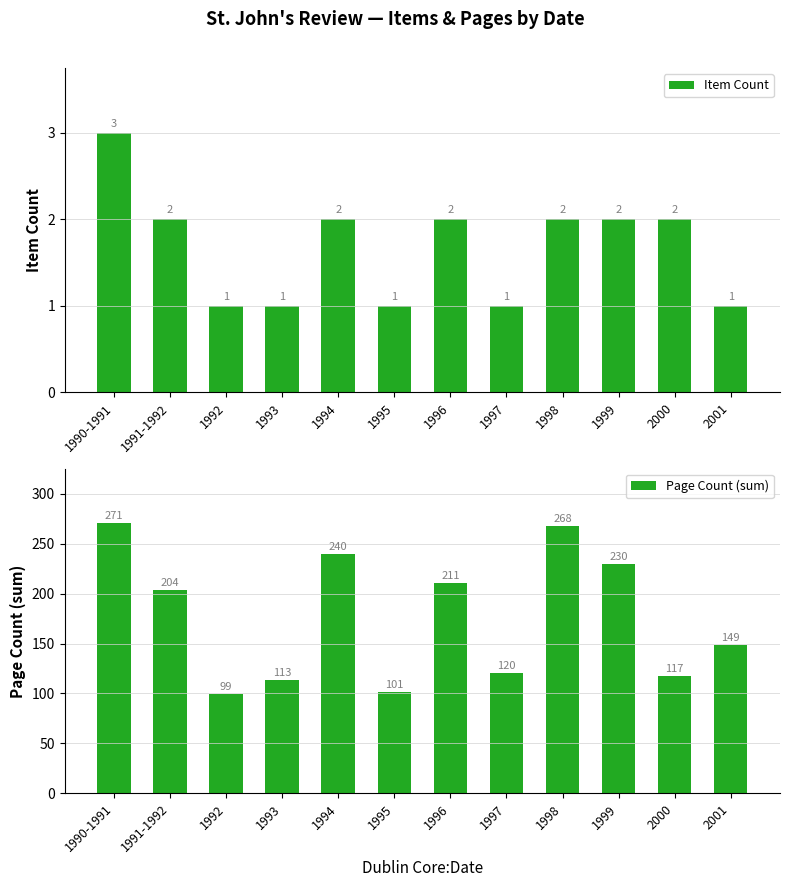

What is the lowest value of the Page Count (sum) series?

99